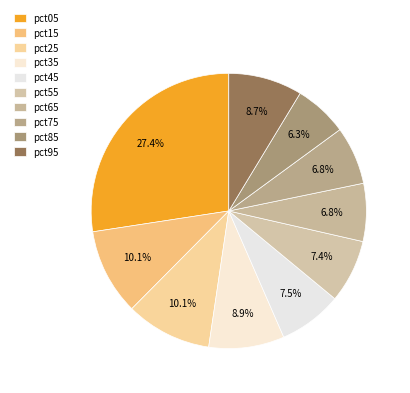

How many slices are in this pie chart?

10